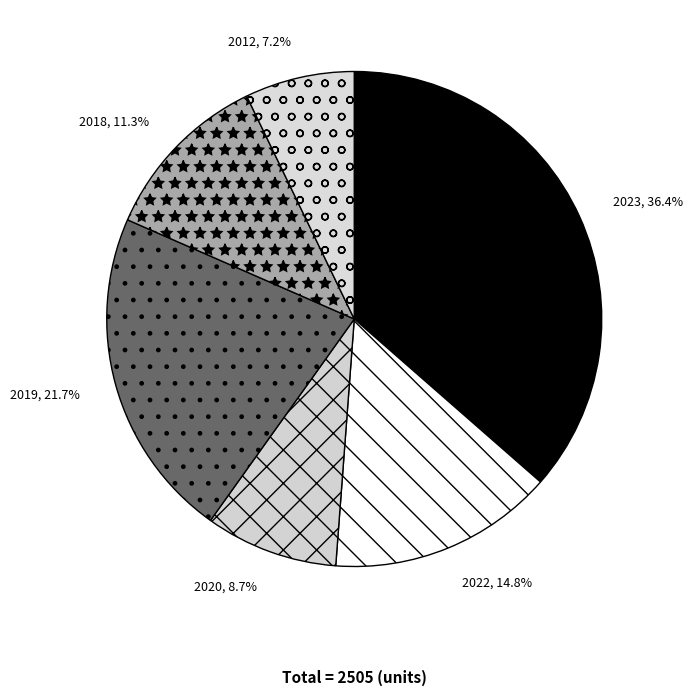

To the nearest percent, what is the combined percentage of 2022 and 2019?

36%